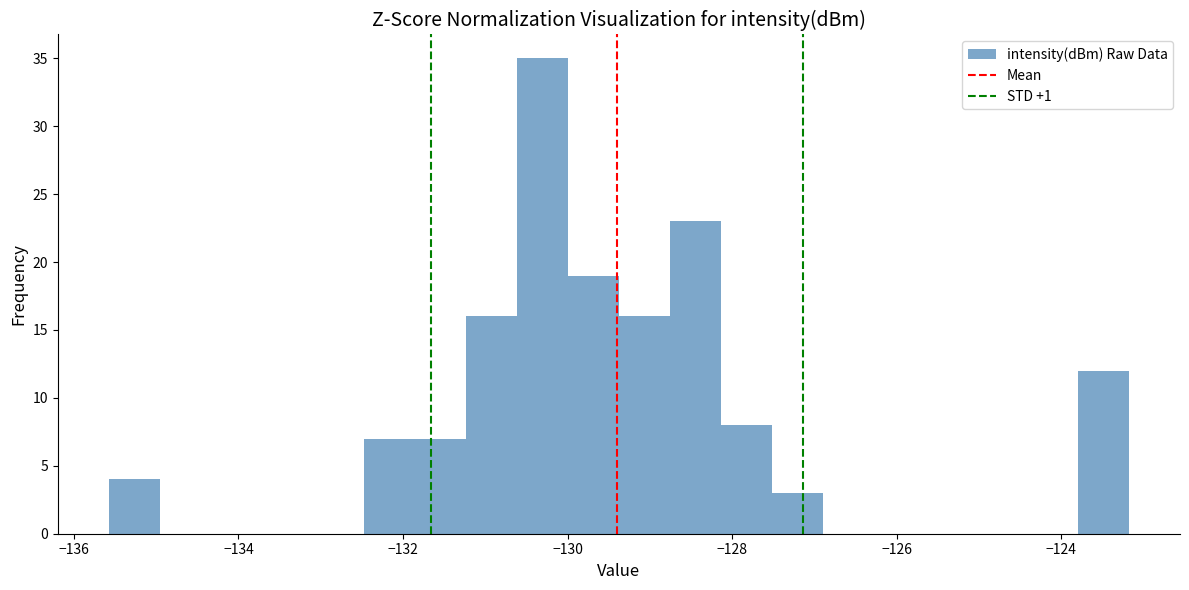

Around what value on the x-axis is the tallest bar? Give the approximate position of its centre, as read against the axis.

-130.4